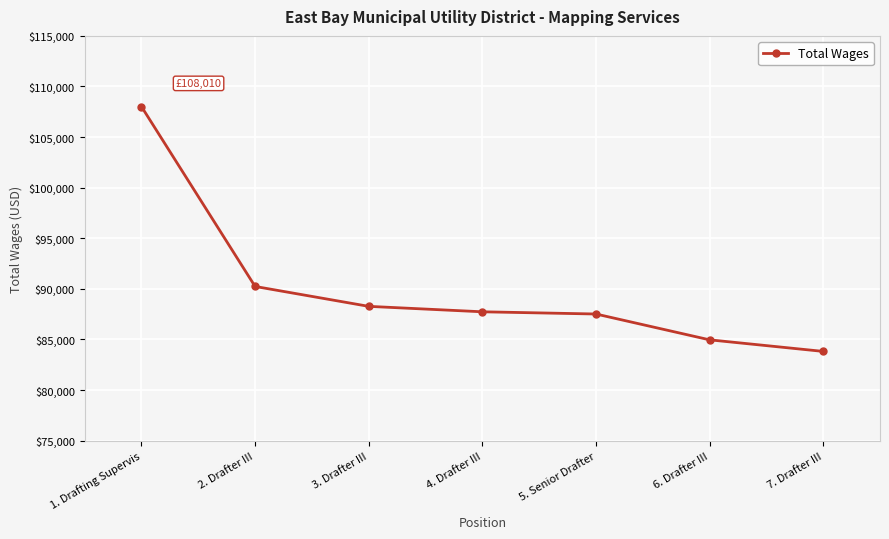

Reading left to right, list all the values displayed in this chart.

1. Drafting Supervis=108010	2. Drafter III=90235	3. Drafter III=88268	4. Drafter III=87730	5. Senior Drafter=87511	6. Drafter III=84959	7. Drafter III=83815